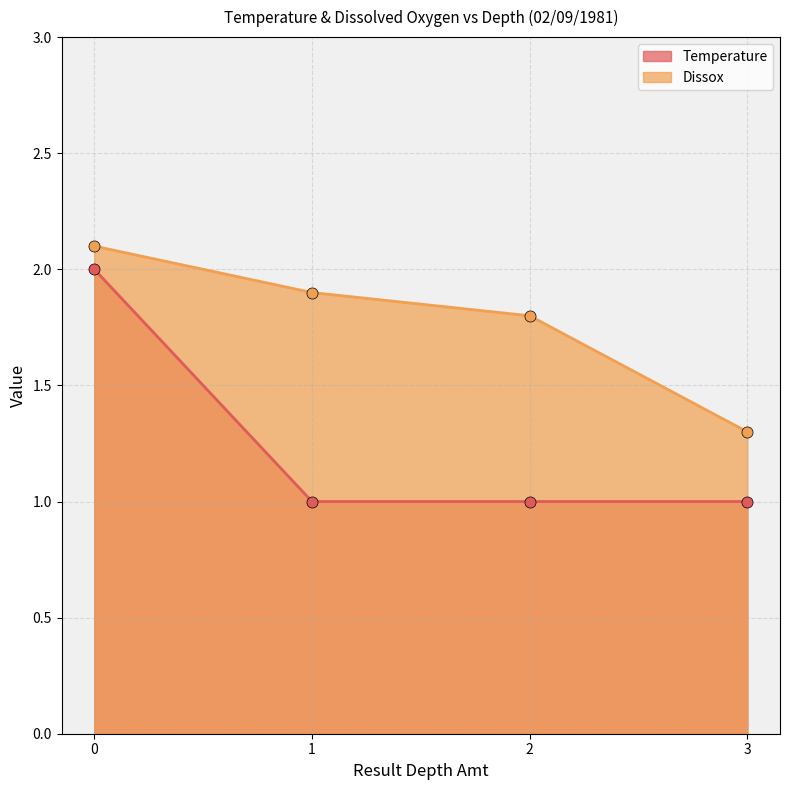

Which category has the lowest value across all series?

1